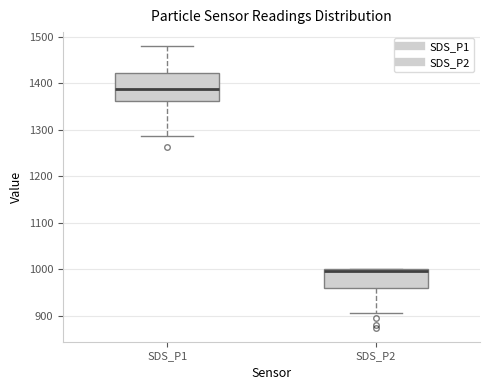

Where is the upper edge of the box for SDS_P2 on the y-axis? The values are not printed on the chart, so give them approximately, as read against the axis.

1000